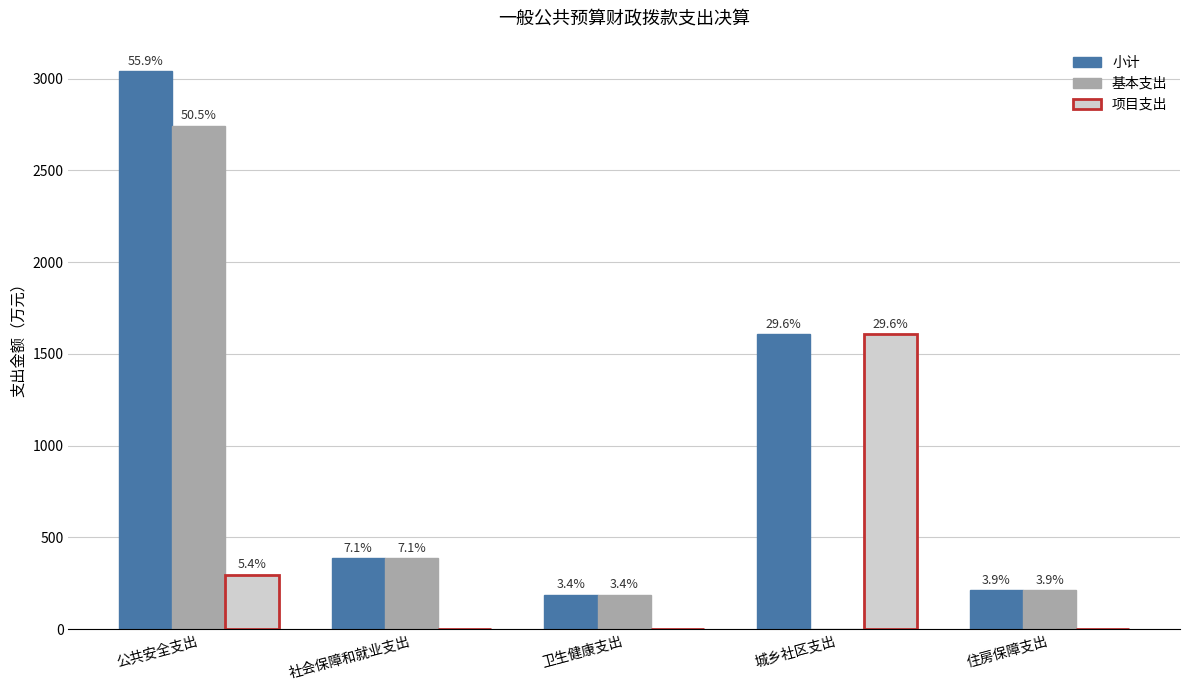

Is the value of 小计 at 社会保障和就业支出 greater than the value of 基本支出 at 公共安全支出?

No